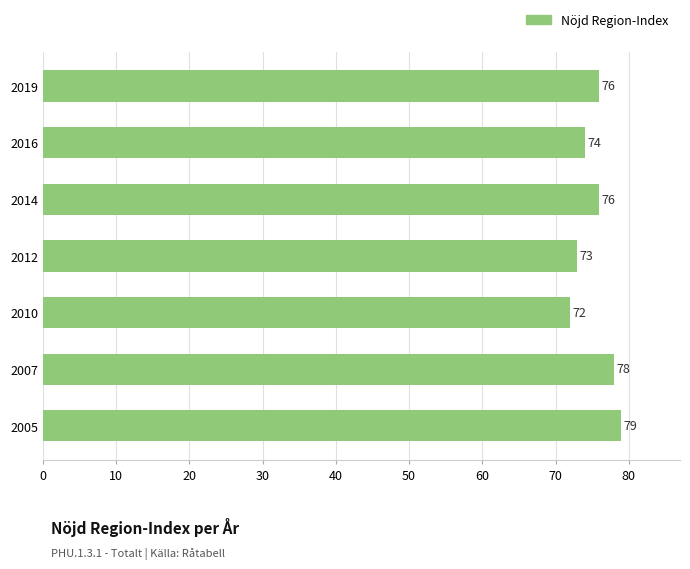

What is the greatest value displayed?

79